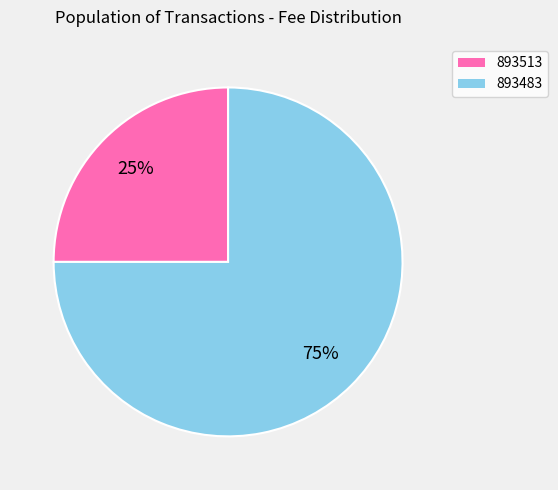

Combined, do 893483 and 893513 account for over 50%?

Yes